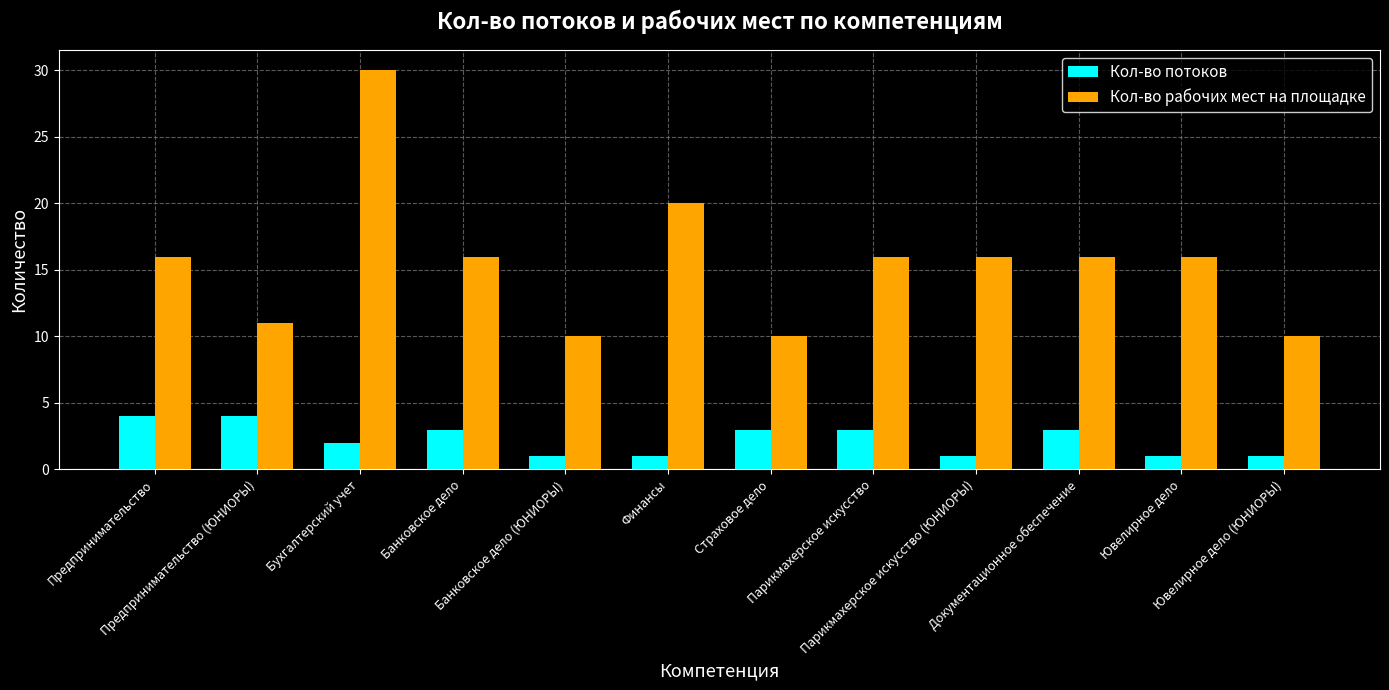

List the series in order of their overall mean, lowest first.

Кол-во потоков, Кол-во рабочих мест на площадке